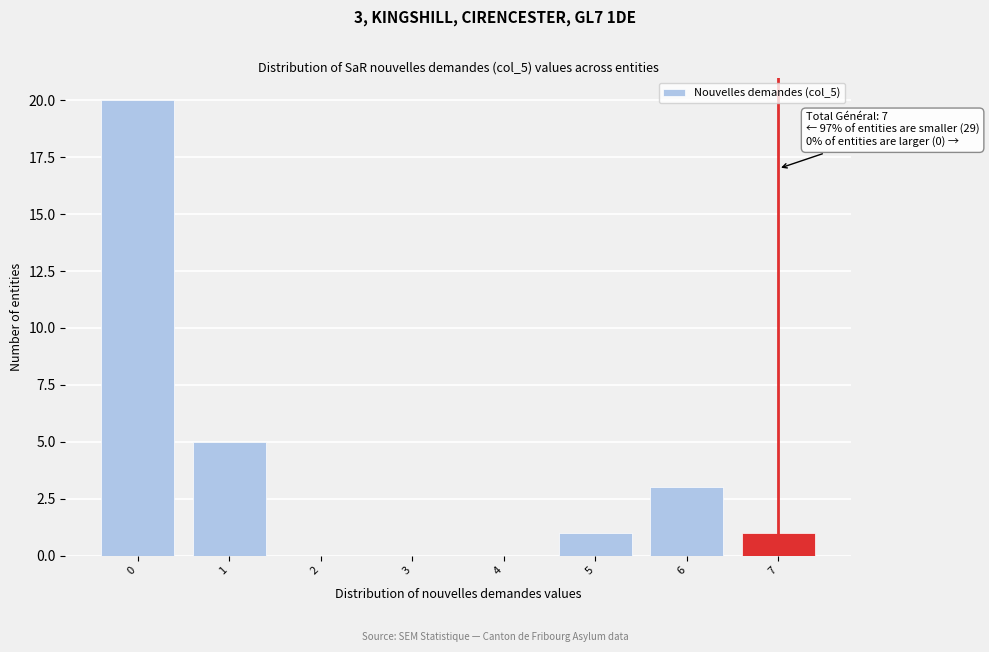

Reading left to right, what are all the values shown in this chart?

0=20	1=5	2=0	3=0	4=0	5=1	6=3	7=1